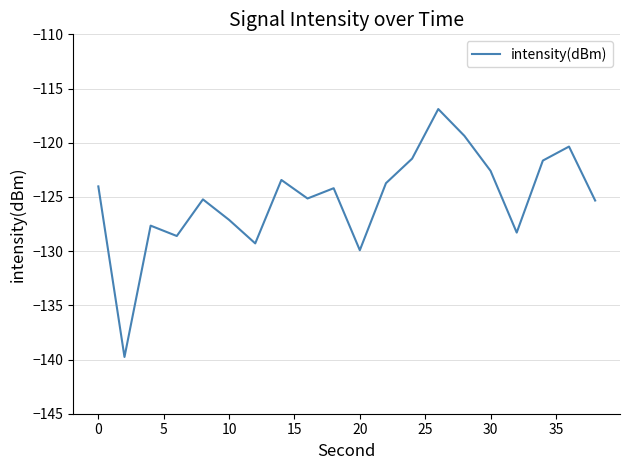

What is the difference between the maximum and minimum values?

22.9